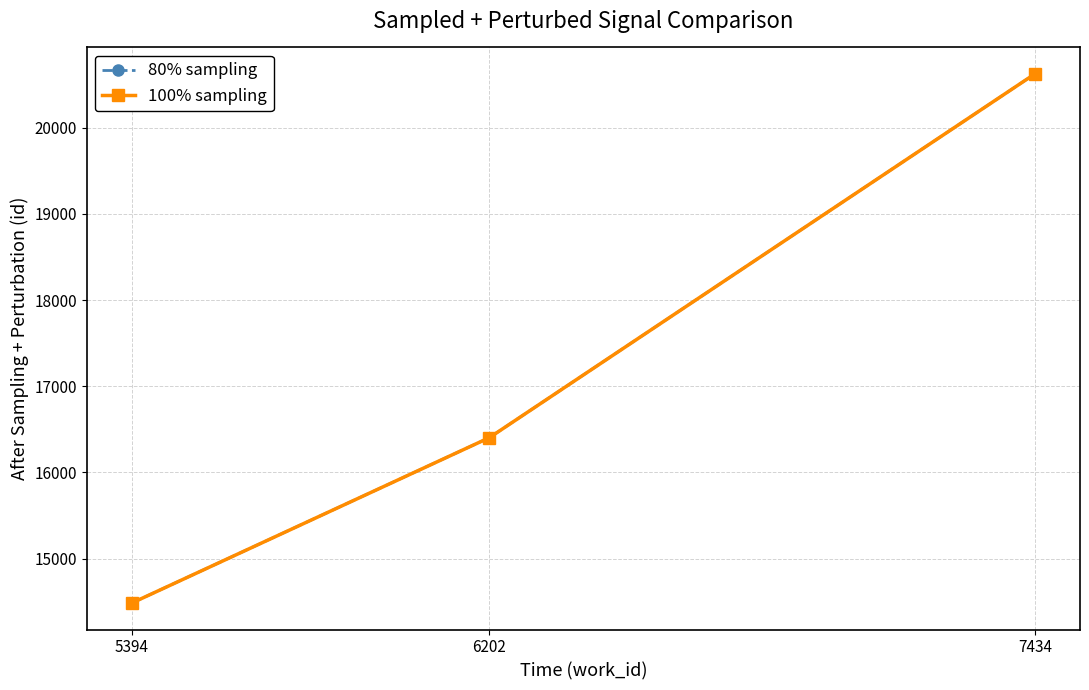

What is the difference between the second highest and minimum values in the 80% sampling series?

1920